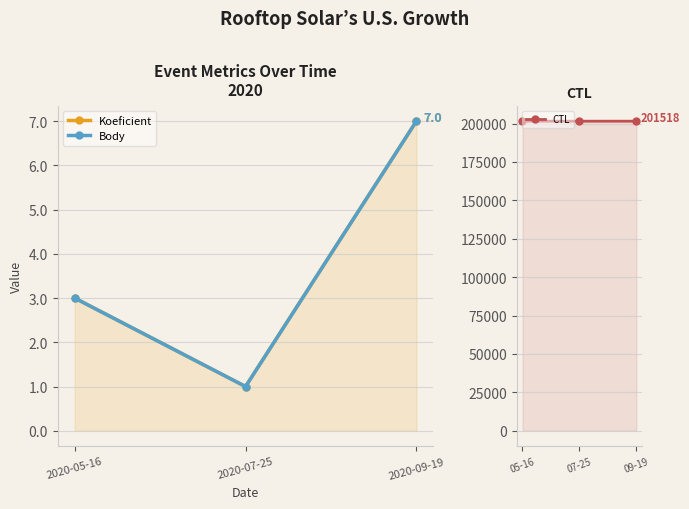

What is the total value across all series at 2020-05-16?

201510